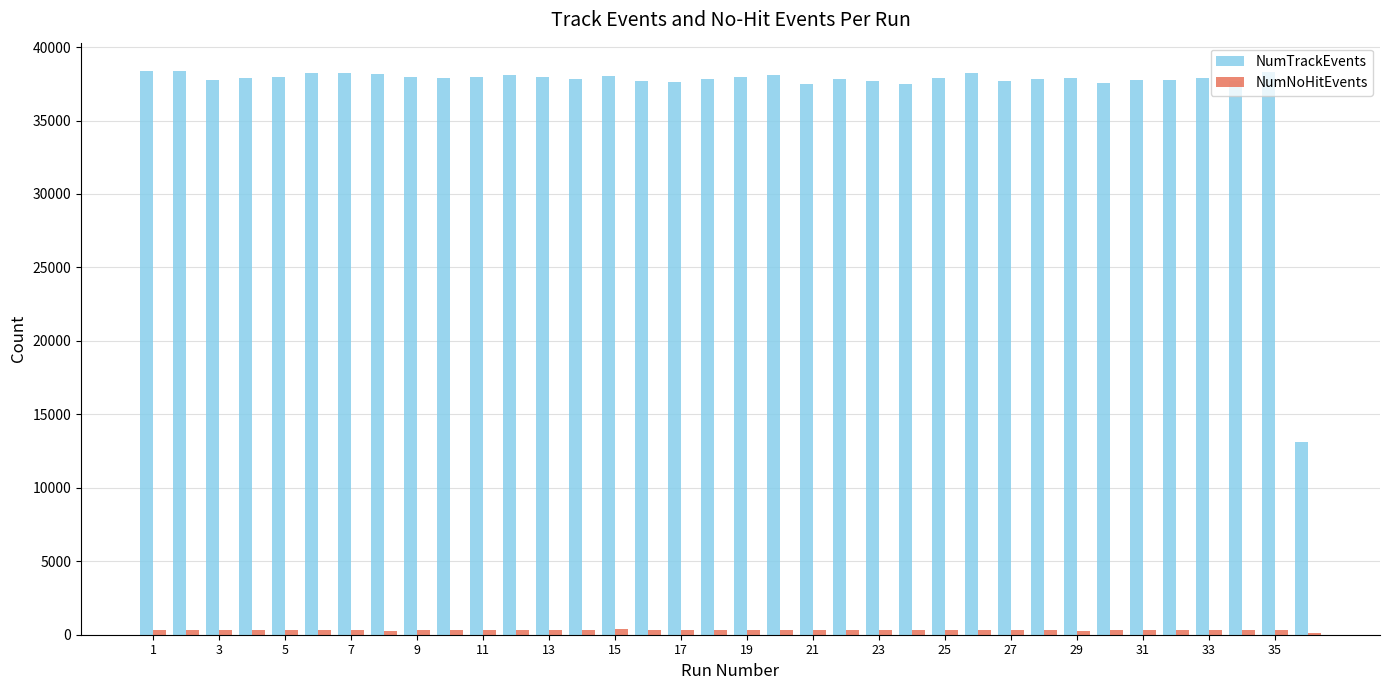

Which series has the largest range (max minus min)?

NumTrackEvents